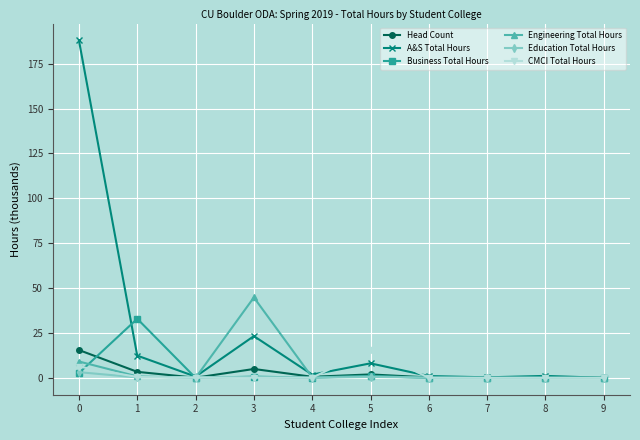

Where is the first local maximum for Head Count?

3